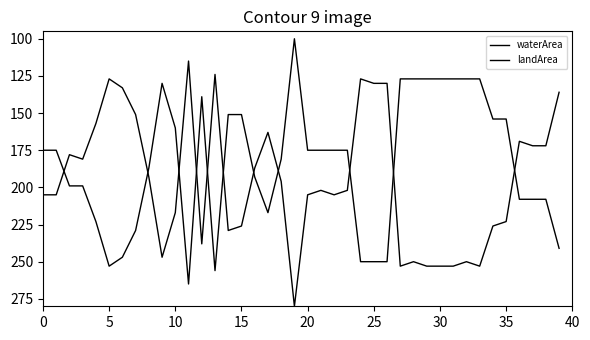

Is this an area chart (filled region under the line)?

No